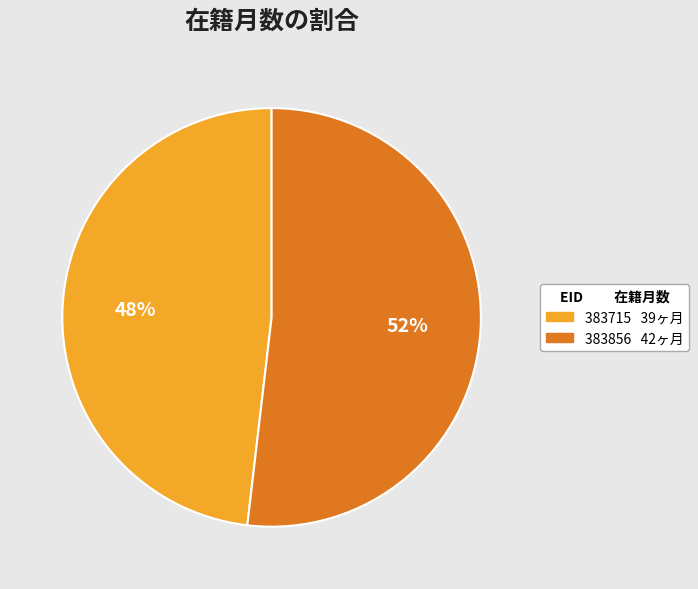

Which slice is the largest?

383856